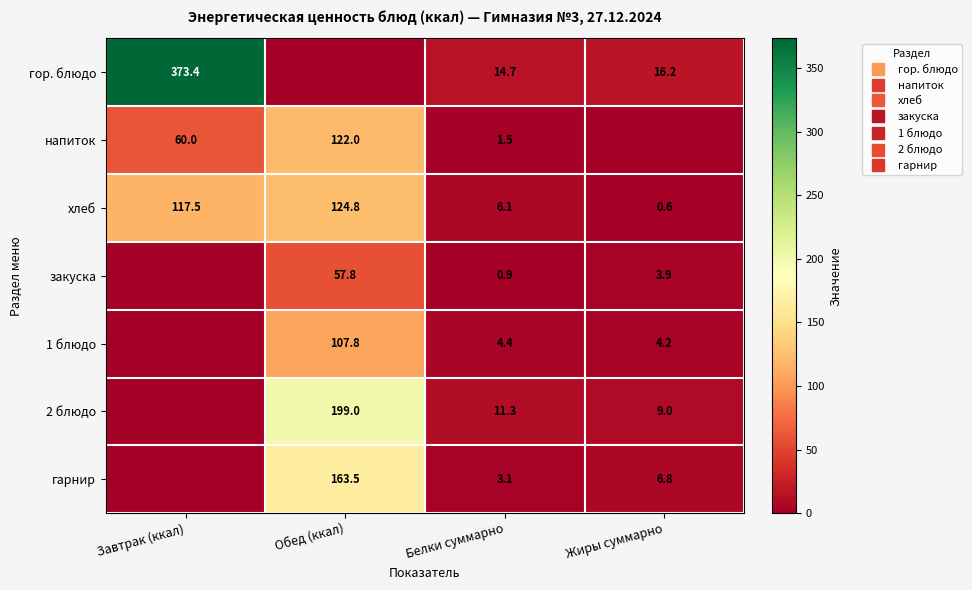

Which series has the widest spread of values?

гор. блюдо